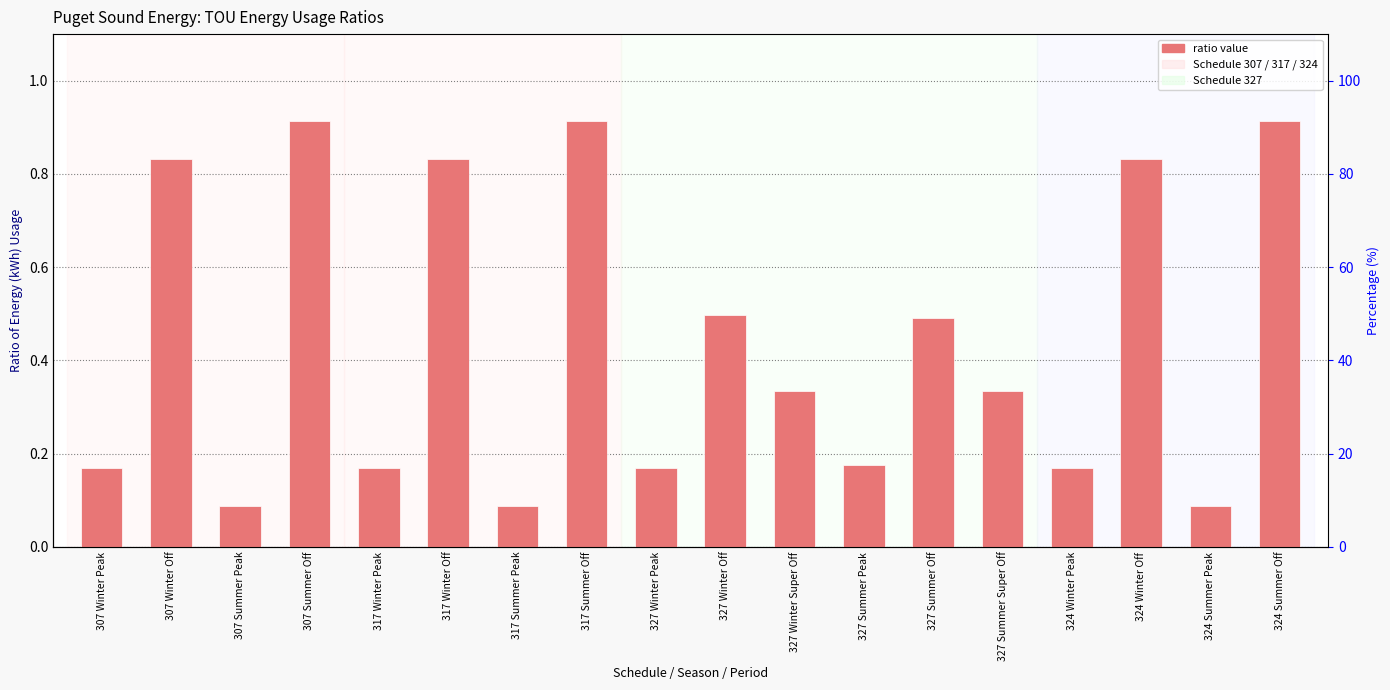

How many bars are there in total?

18